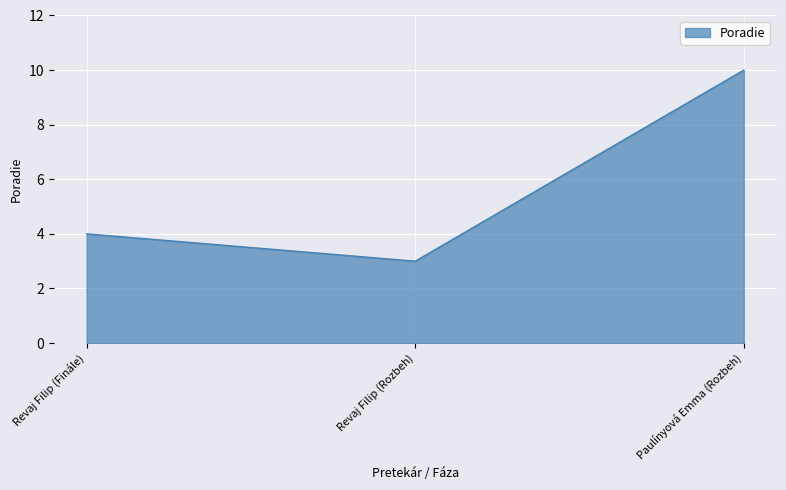

At which category does the chart reach its minimum across all series?

Revaj Filip (Rozbeh)